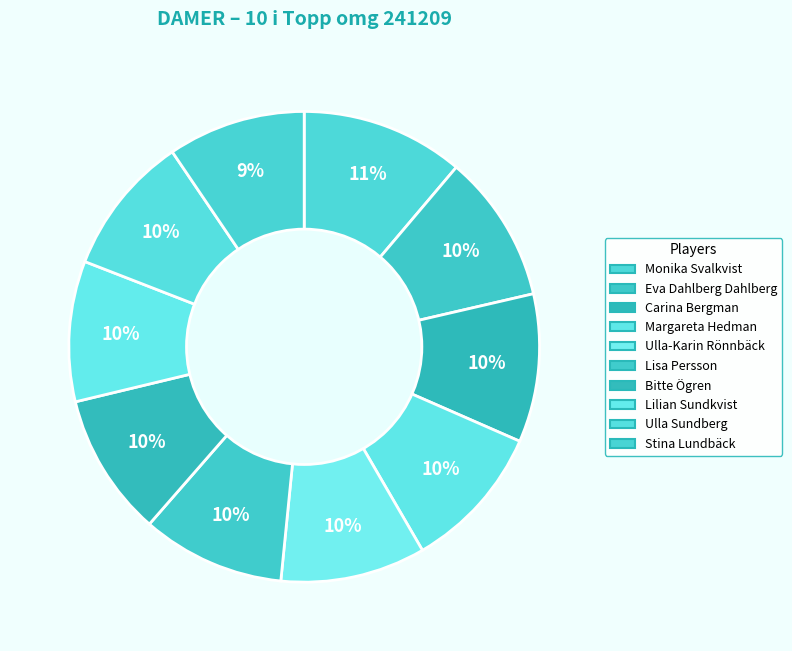

How many slices are in this pie chart?

10